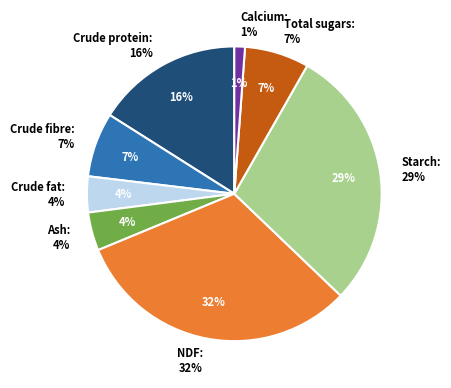

What is the total percentage of Total sugars and NDF?

38.7%